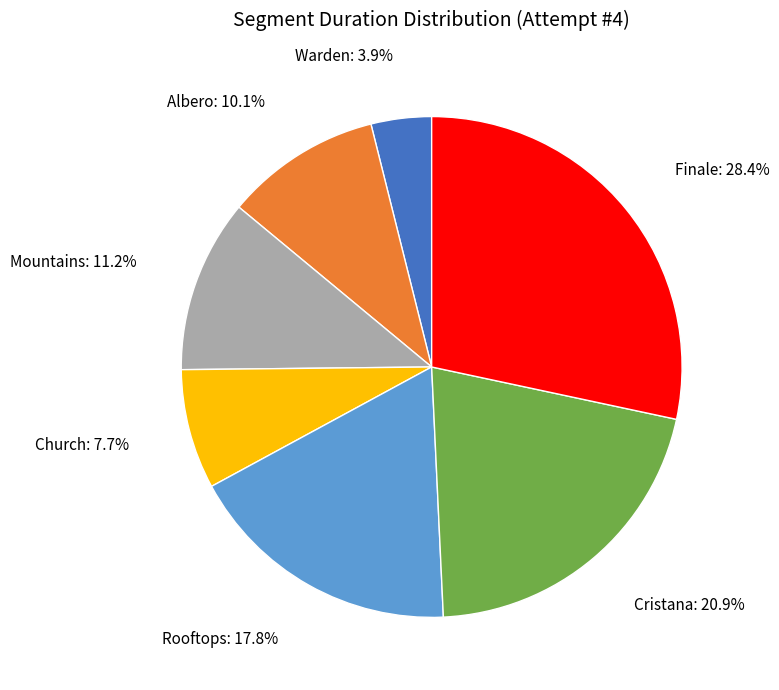

True or false: Mountains accounts for 11% of the total.

True